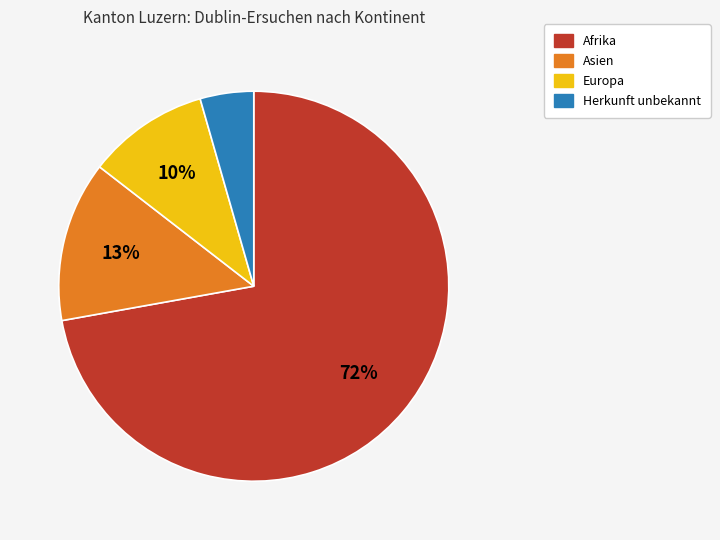

To the nearest percent, what portion does Herkunft unbekannt represent?

4%